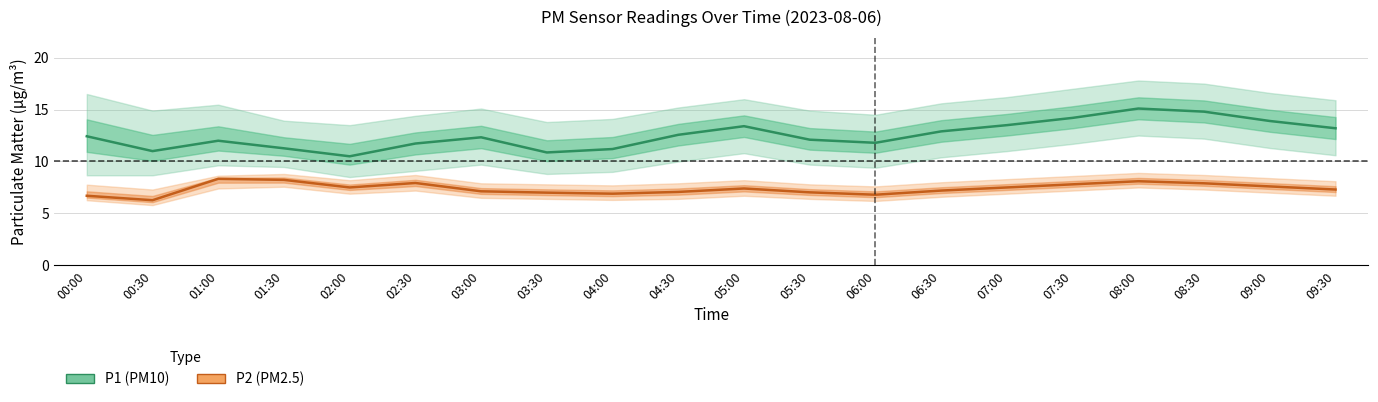

At which category is the sum across all series the highest?

08:00